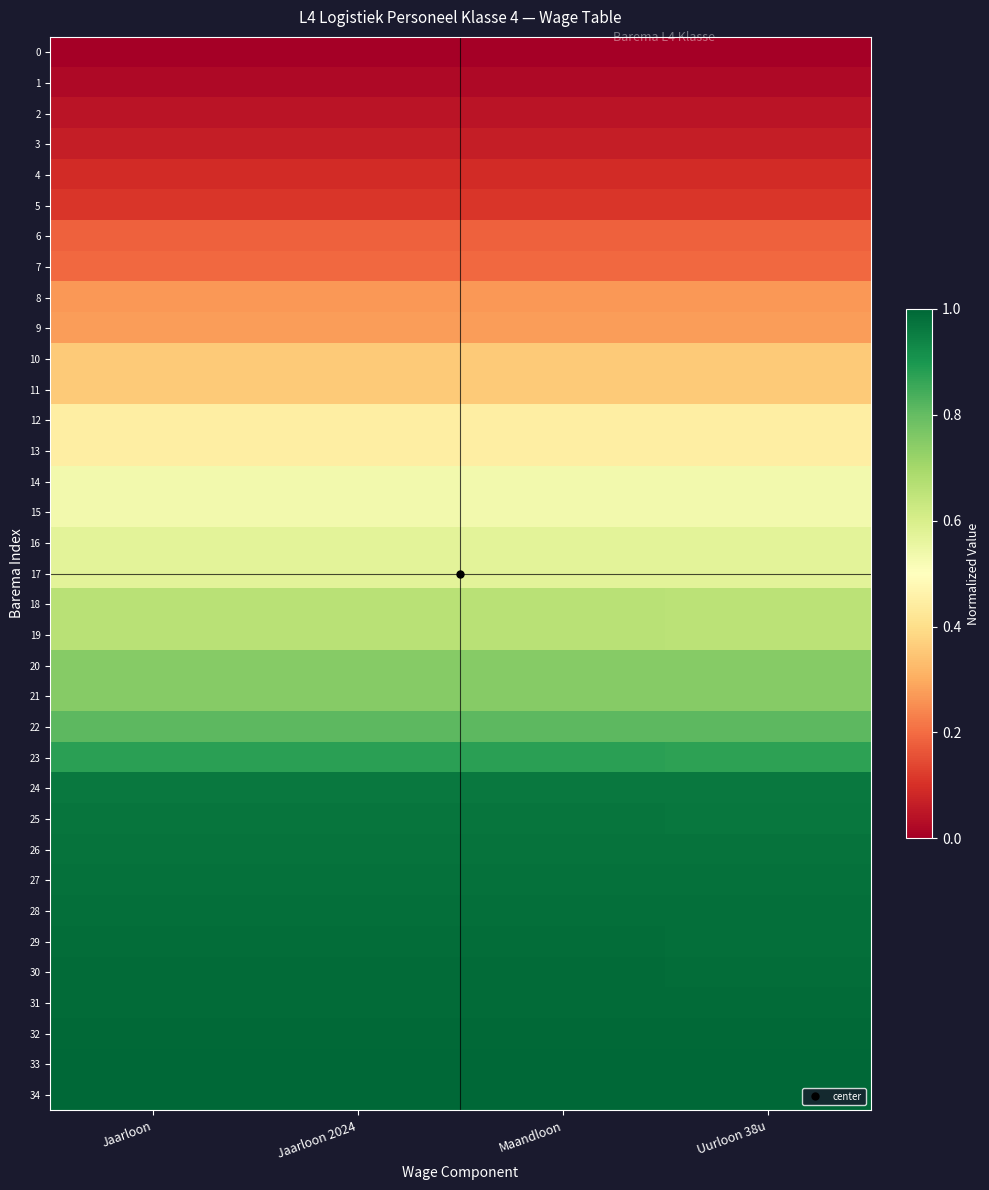

Which series has the largest total across all categories?

34